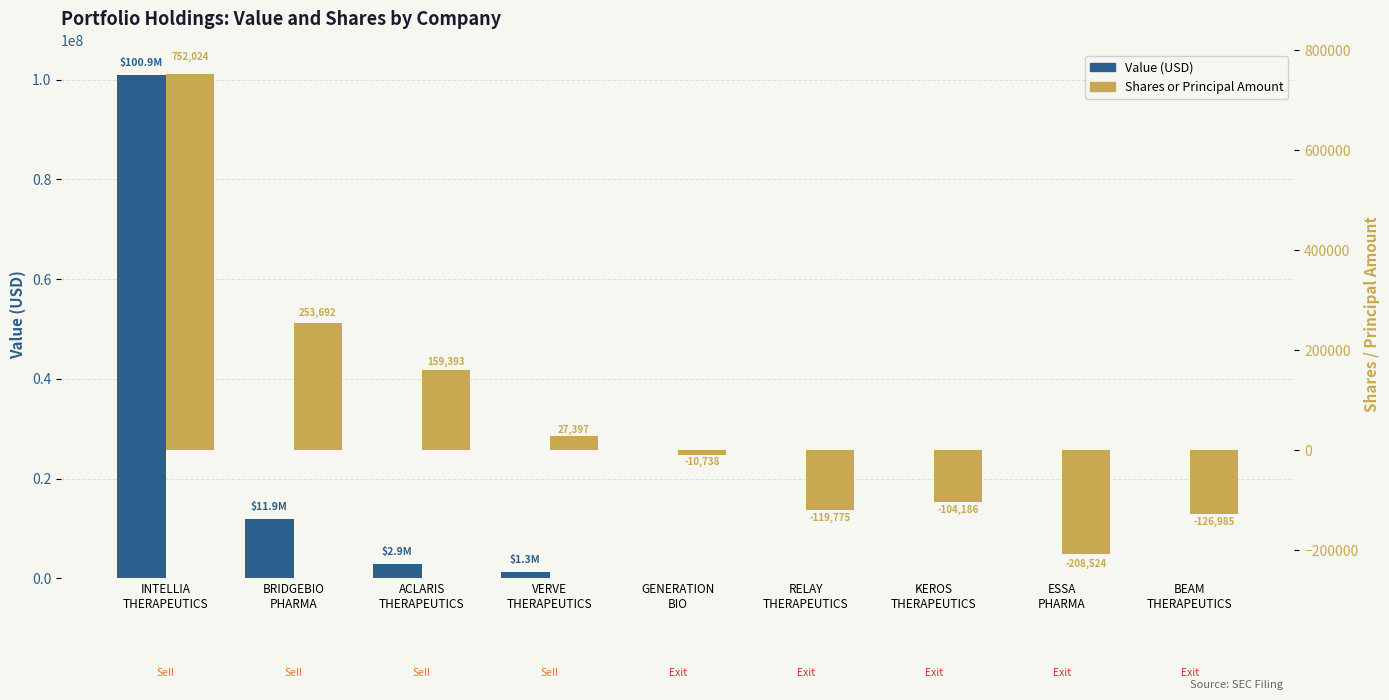

What position from the right is BEAM
THERAPEUTICS?

1